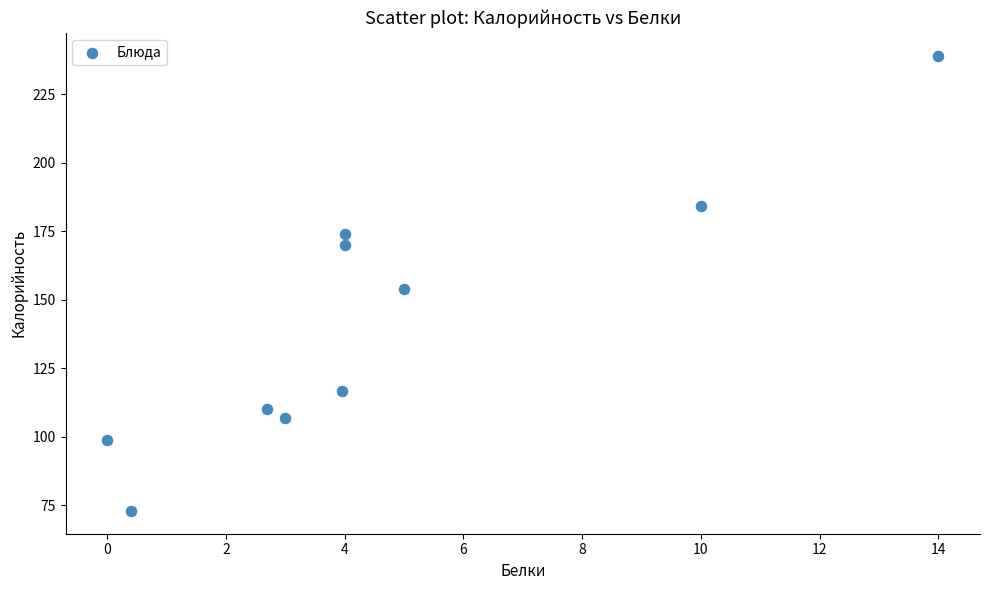

What Y value in the scatter plot is closest to 156?

154.0